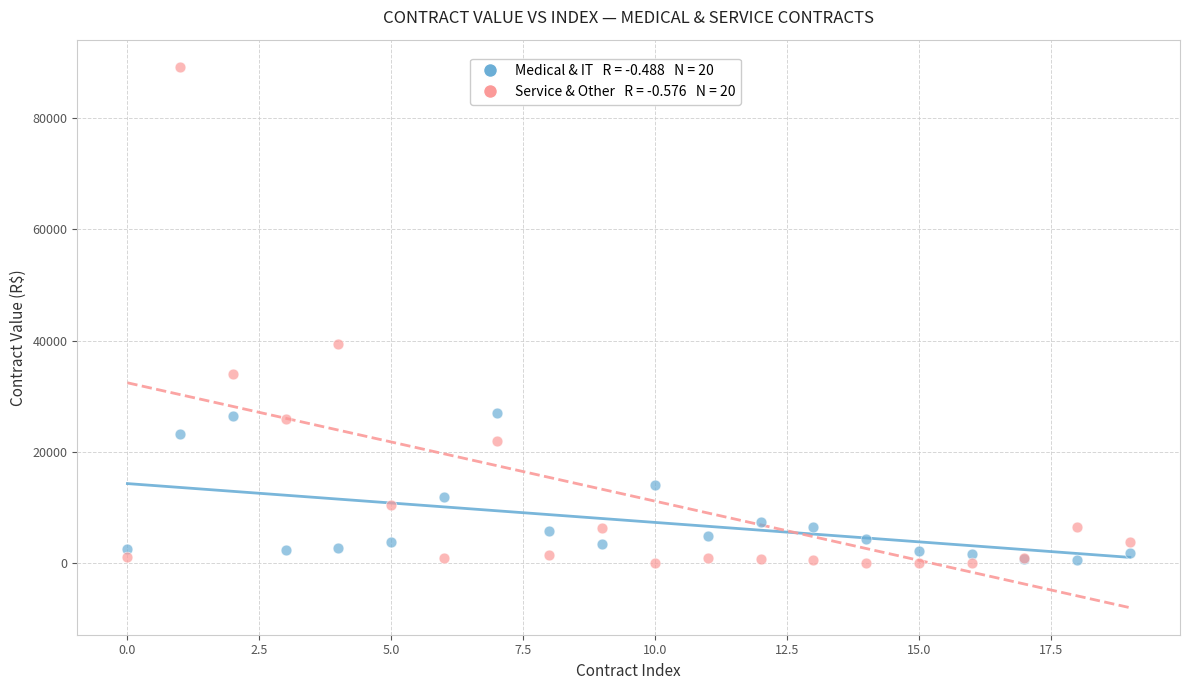

Across all series, what Y value is closest to 44590?

39410